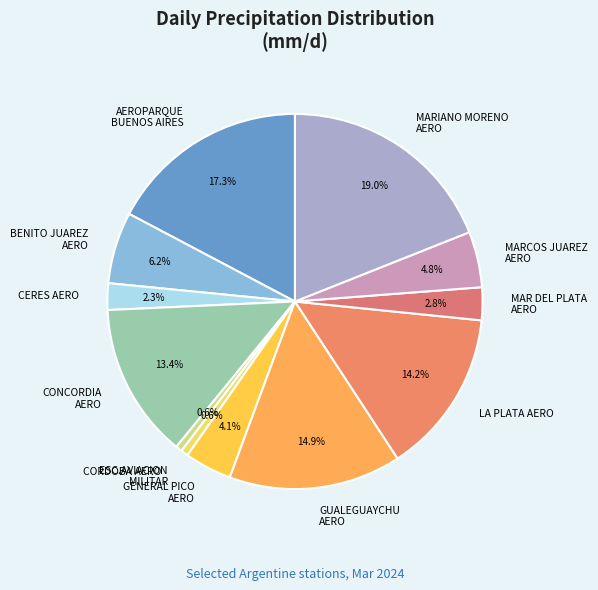

Which slice is the largest?

MARIANO MORENO AERO